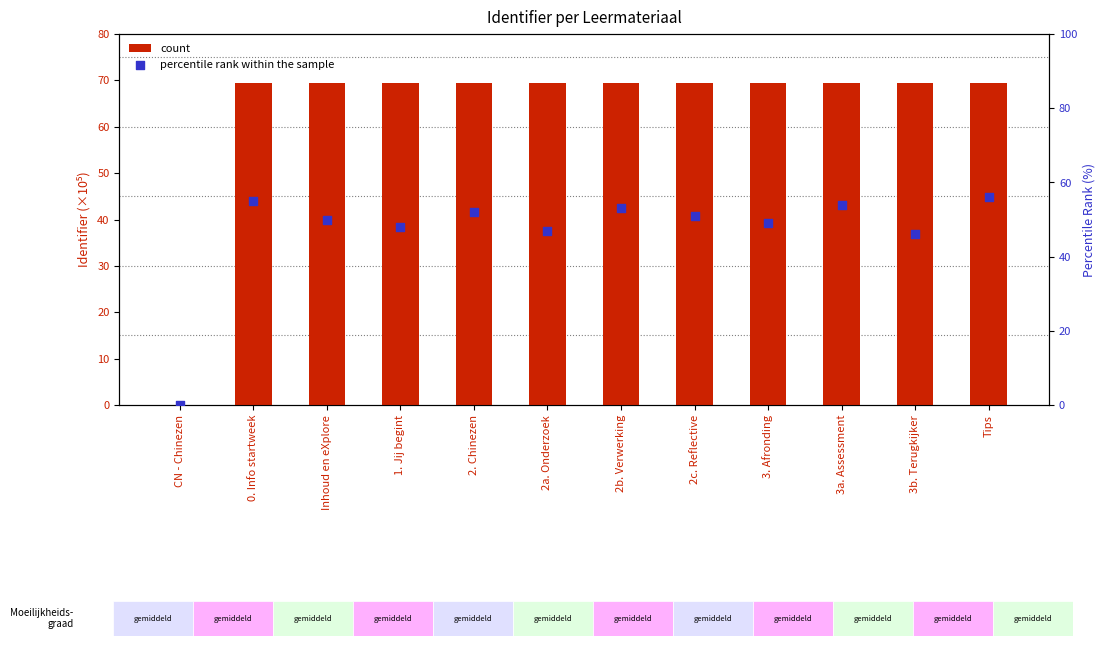

What are all the series names shown in the legend?

count, percentile rank within the sample